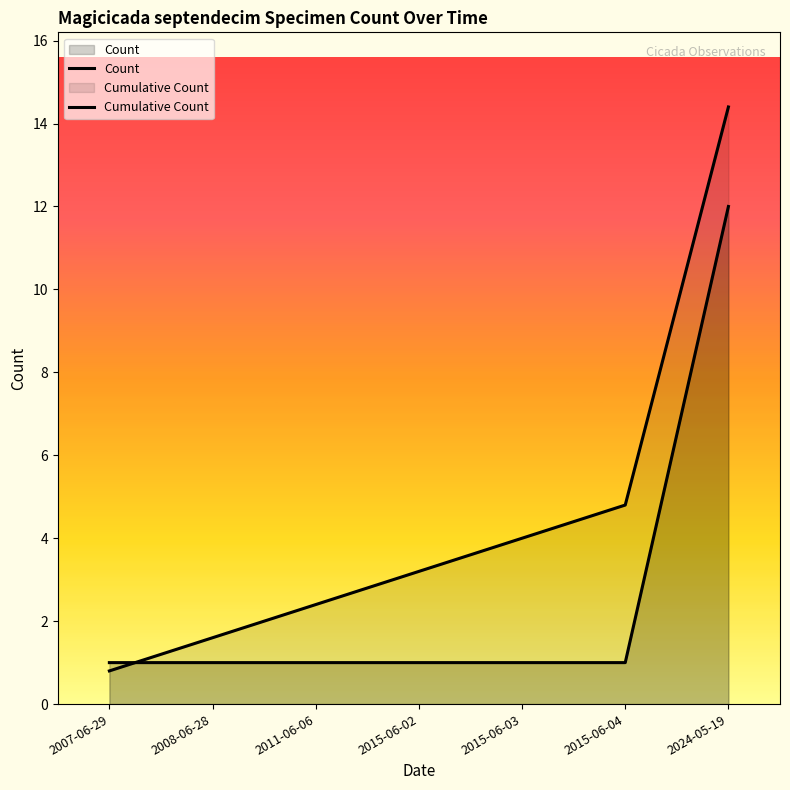

Between 2024-05-19 and 2007-06-29, which is larger?

2024-05-19